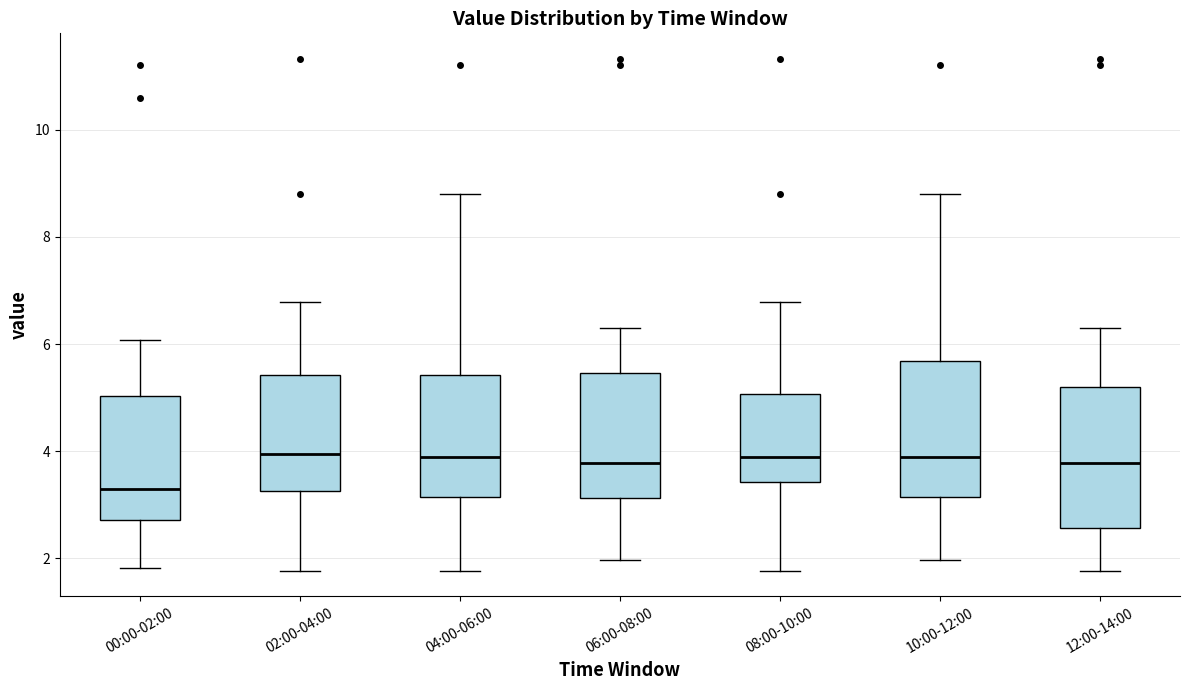

Reading left to right, transcribe this box plot: for each box, give where its median line is, the range the box spans, and where its two whiskers end, as read against the y-axis. The values are not printed on the chart, so give them approximately, as read against the axis.

00:00-02:00: median 3.4, box 2.8 to 5.0, whiskers 1.8 to 6.0
02:00-04:00: median 4.0, box 3.2 to 5.4, whiskers 1.8 to 6.8
04:00-06:00: median 4.0, box 3.2 to 5.4, whiskers 1.8 to 8.8
06:00-08:00: median 3.8, box 3.2 to 5.4, whiskers 2.0 to 6.4
08:00-10:00: median 4.0, box 3.4 to 5.0, whiskers 1.8 to 6.8
10:00-12:00: median 4.0, box 3.2 to 5.6, whiskers 2.0 to 8.8
12:00-14:00: median 3.8, box 2.6 to 5.2, whiskers 1.8 to 6.4